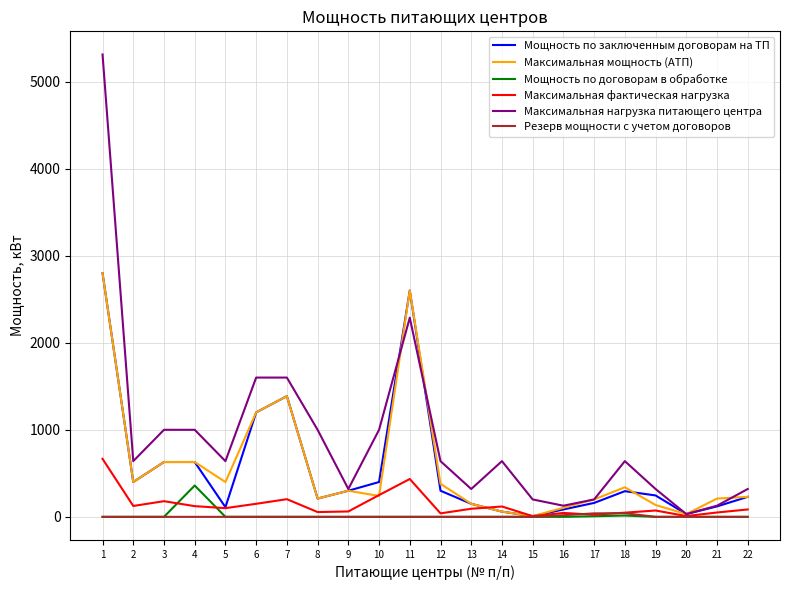

Which series has the largest total across all categories?

Максимальная нагрузка питающего центра